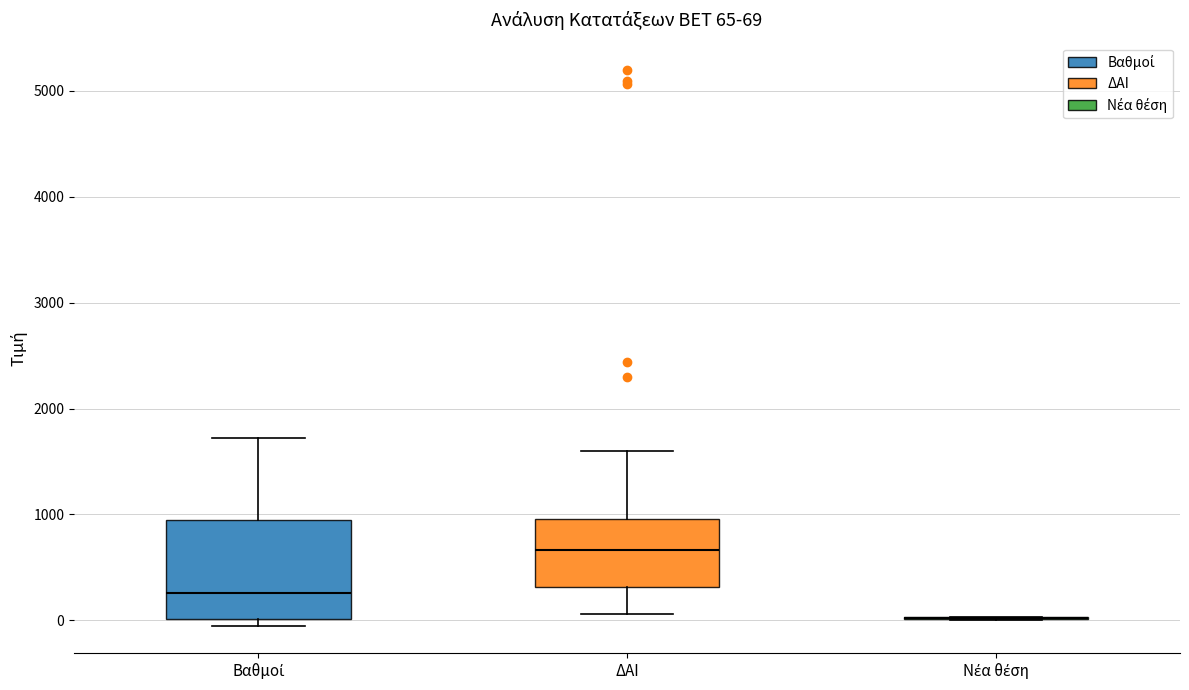

Comparing the boxes themselves (not the whiskers), which one is the tallest?

Βαθμοί